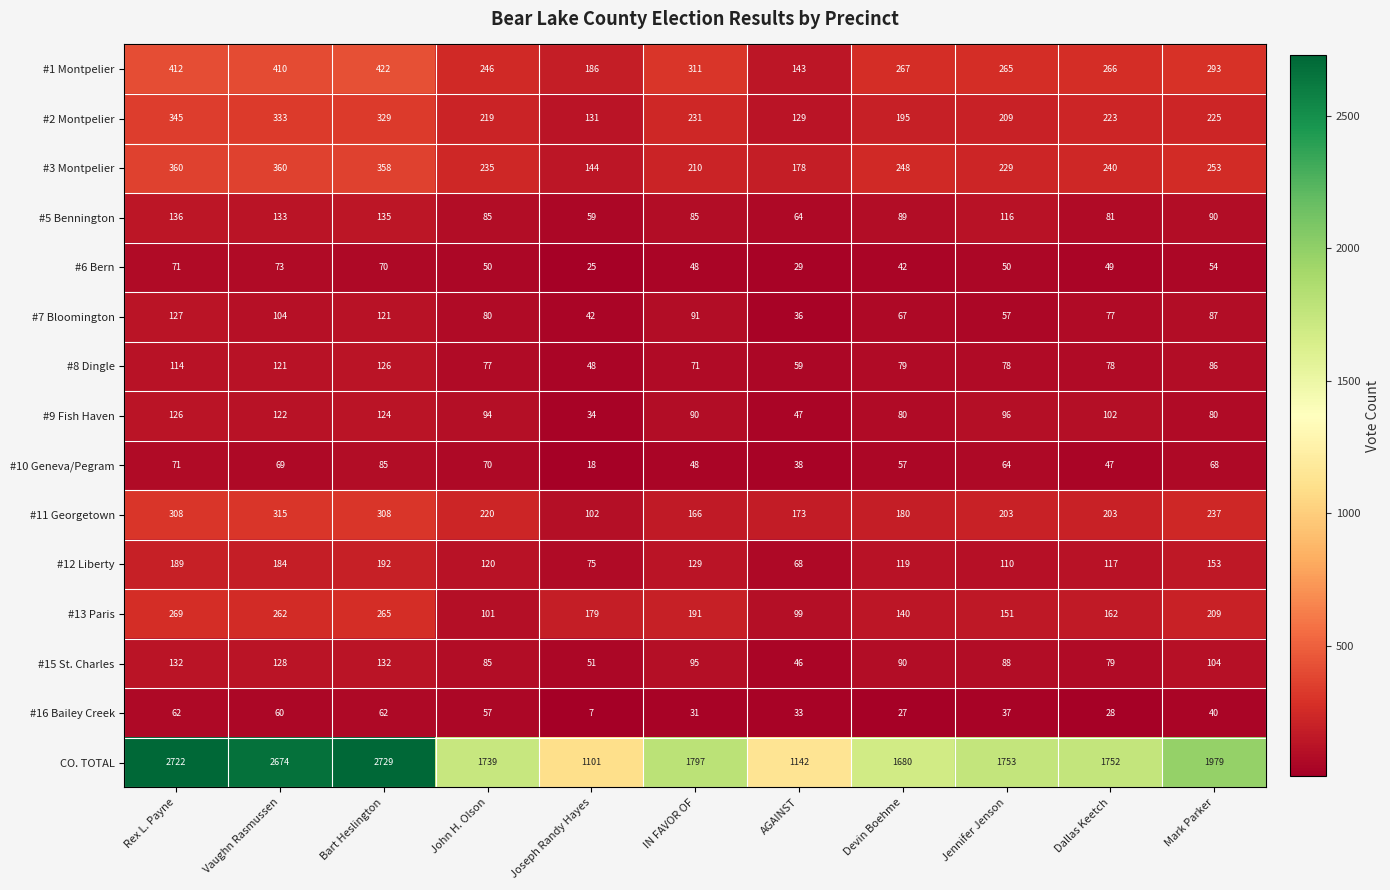

What is the difference between the maximum and minimum values in the #10 Geneva/Pegram series?

67